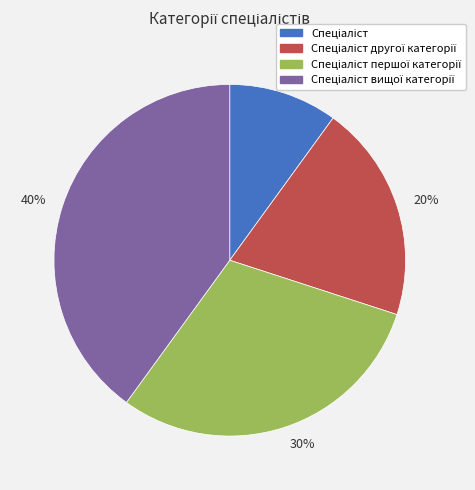

The 30% slice represents 42% of the pie. True or false?

False